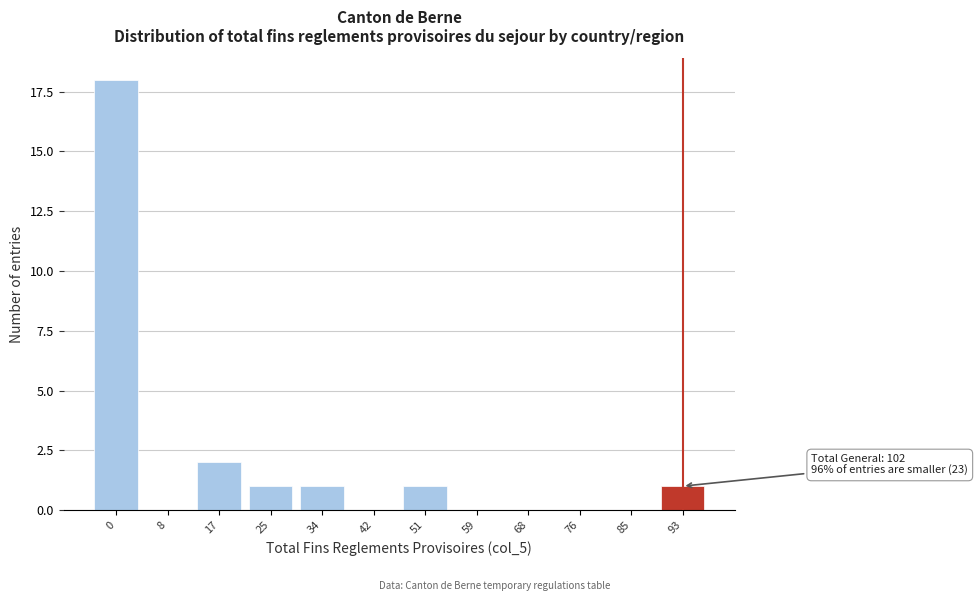

Reading left to right, what are all the values shown in this chart?

0=18	8=0	17=2	25=1	34=1	42=0	51=1	59=0	68=0	76=0	85=0	93=1